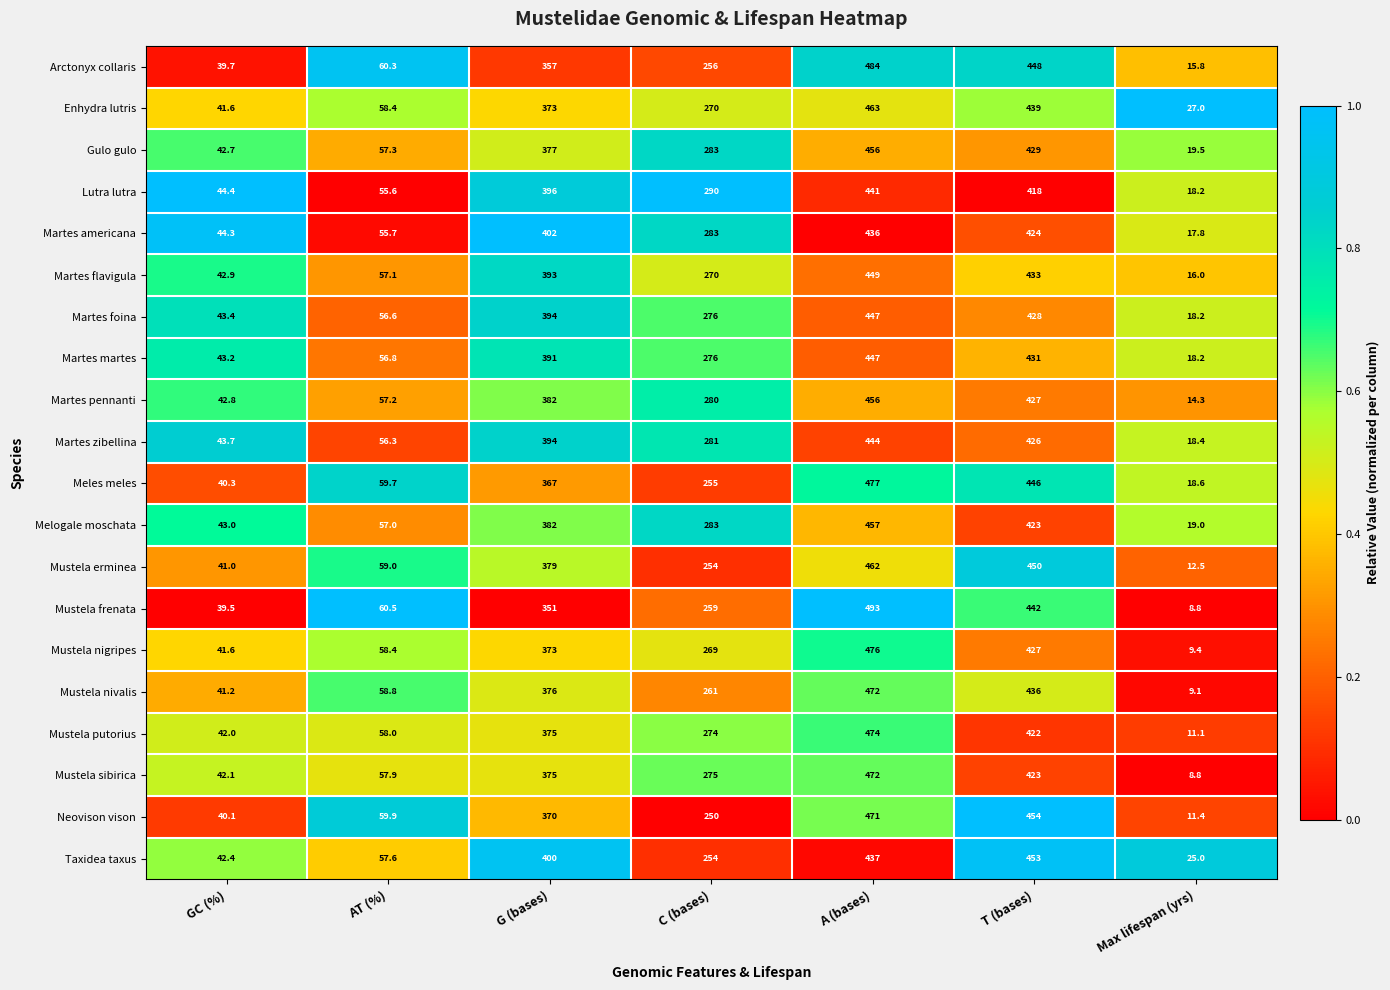

What is the lowest value of the Melogale moschata series?

19.0